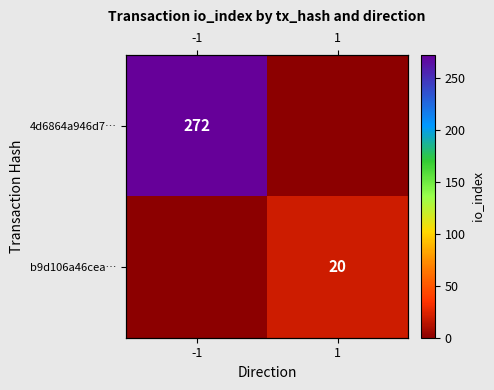

The 4d6864a946d7… series shows 406 at -1. True or false?

False